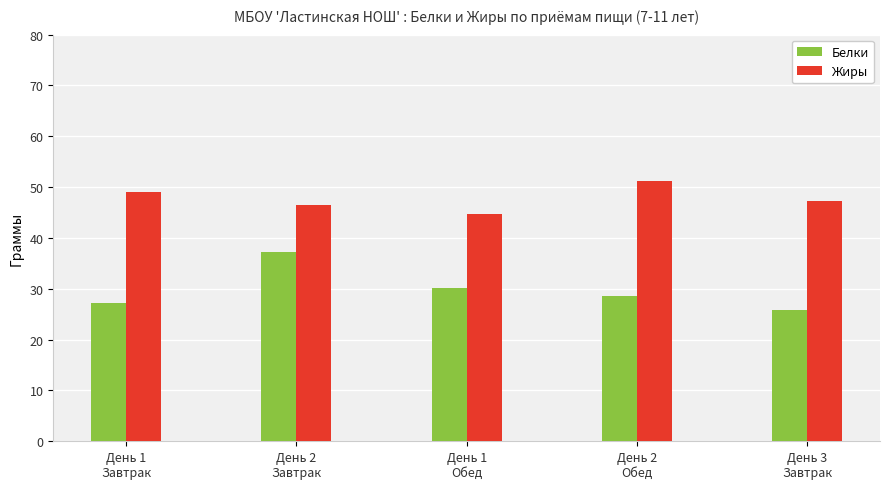

What is the average value of the Белки series?

29.8